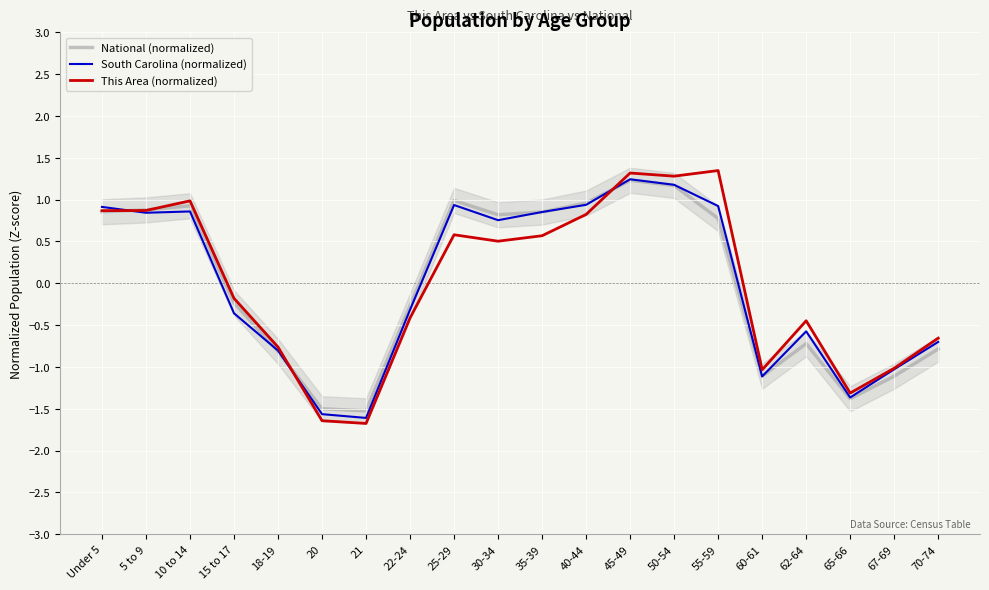

Between which two adjacent categories do National (normalized) and South Carolina (normalized) first intersect?

Under 5 and 5 to 9